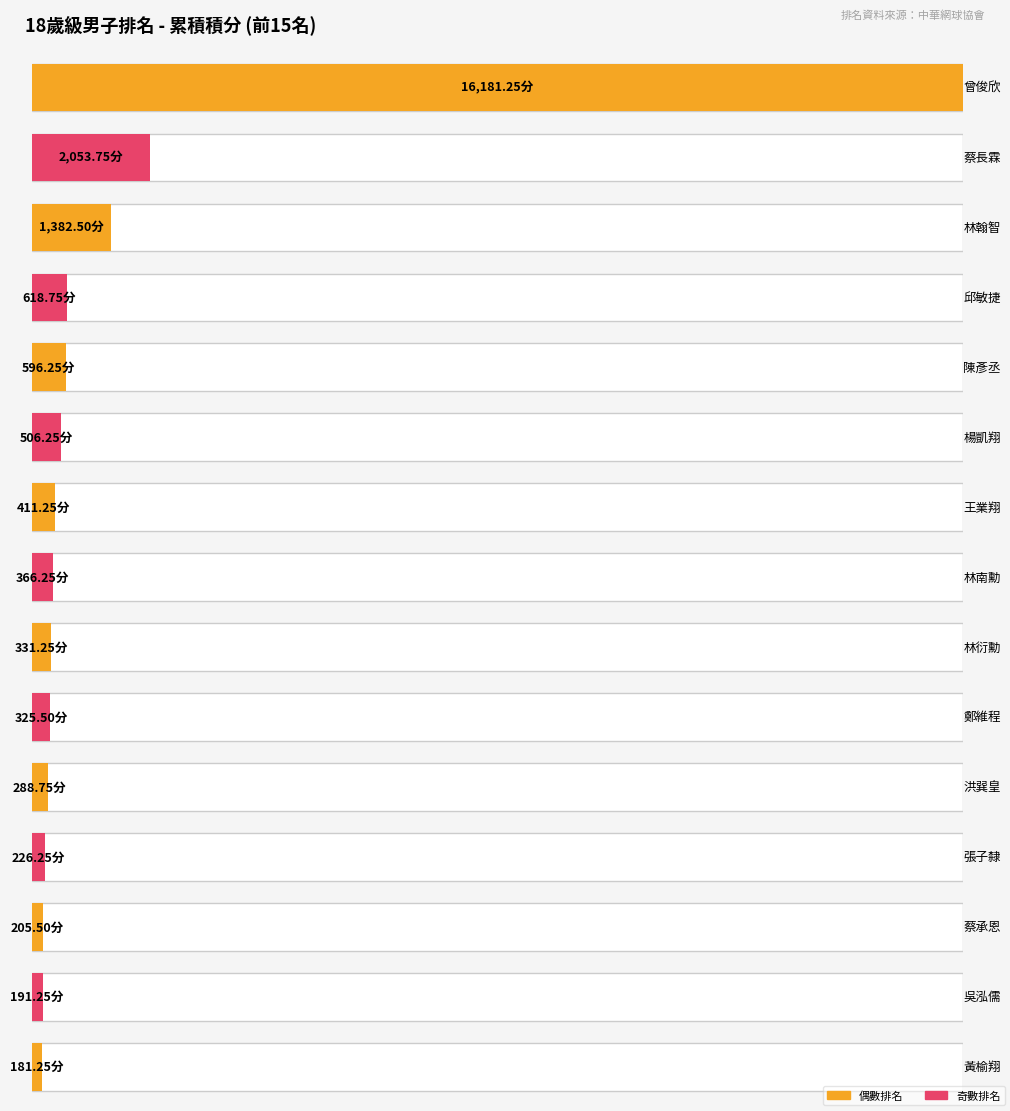

Reading left to right, list all the values displayed in this chart.

16181.2	2053.8	1382.5	618.8	596.2	506.2	411.2	366.2	331.2	325.5	288.8	226.2	205.5	191.2	181.2